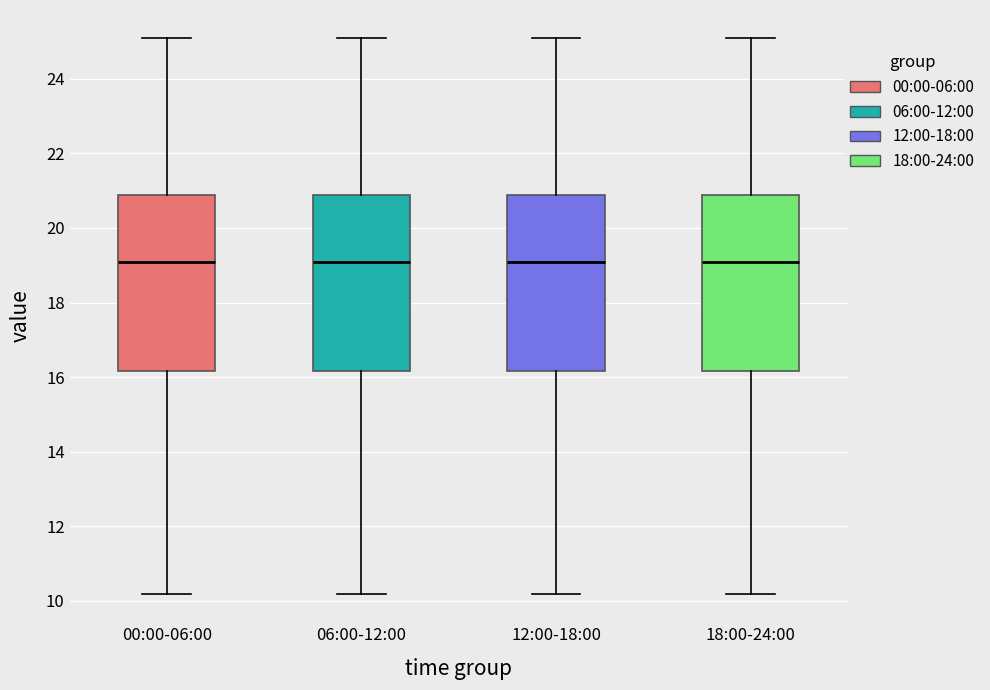

Reading left to right, transcribe this box plot: for each box, give where its median line is, the range the box spans, and where its two whiskers end, as read against the y-axis. The values are not printed on the chart, so give them approximately, as read against the axis.

00:00-06:00: median 19.0, box 16.2 to 20.8, whiskers 10.2 to 25.2
06:00-12:00: median 19.0, box 16.2 to 20.8, whiskers 10.2 to 25.2
12:00-18:00: median 19.0, box 16.2 to 20.8, whiskers 10.2 to 25.2
18:00-24:00: median 19.0, box 16.2 to 20.8, whiskers 10.2 to 25.2